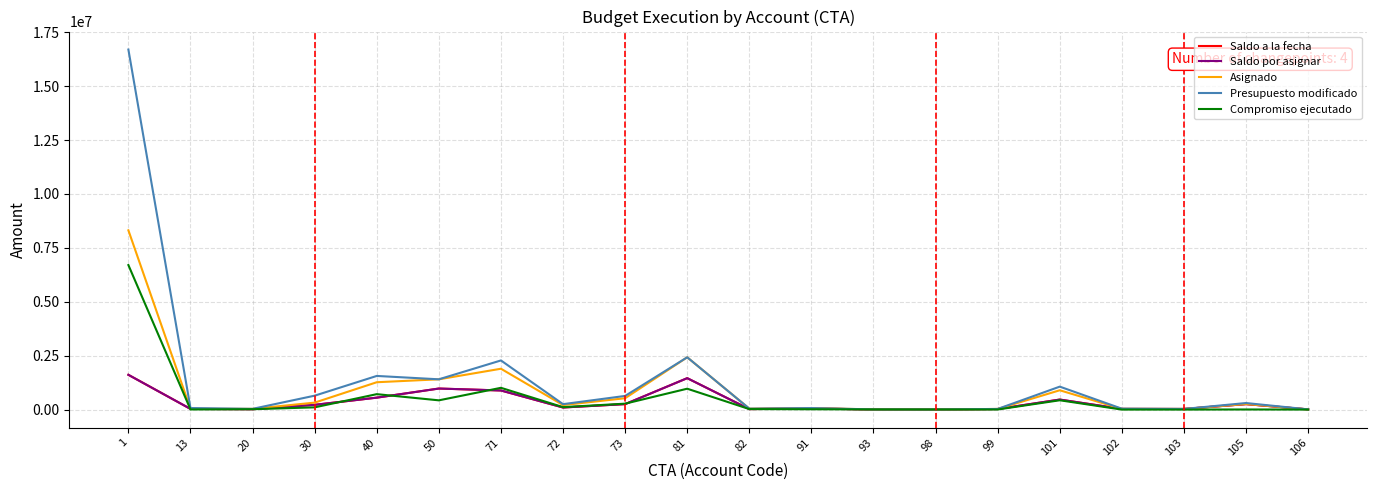

Does the chart have visible grid lines?

Yes